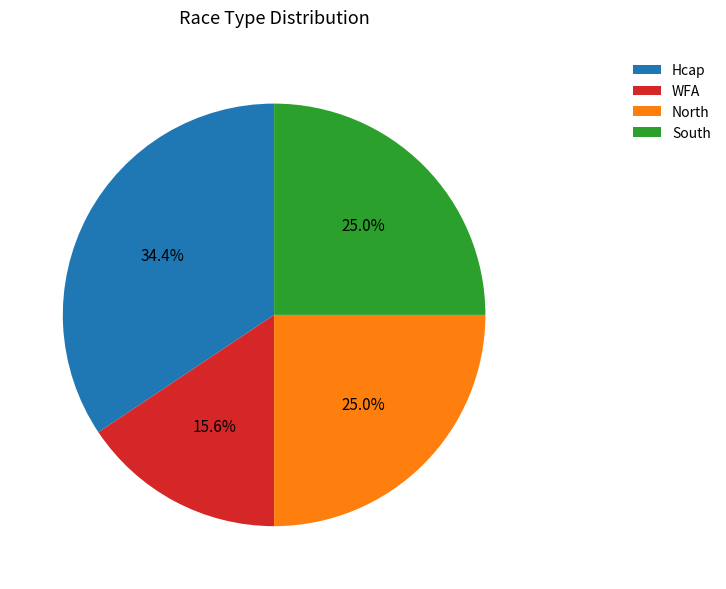

Does any single category account for the majority?

No